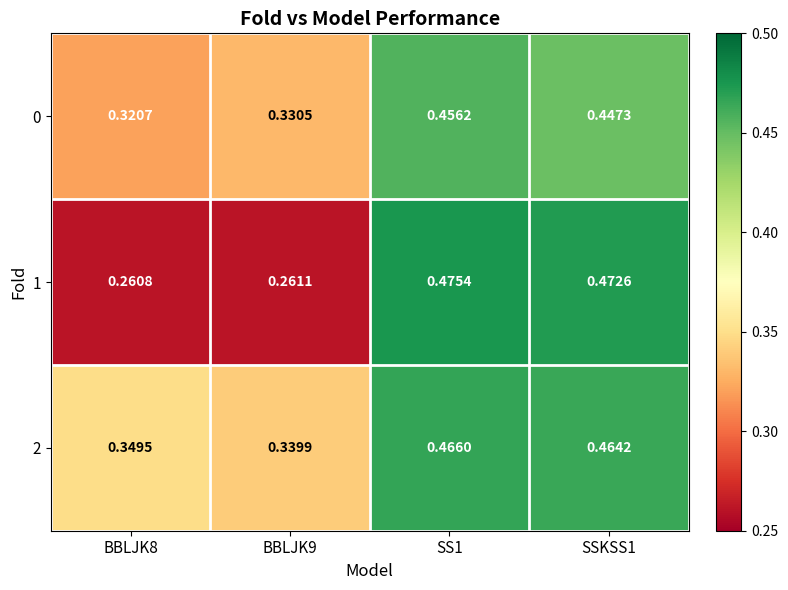

Rank the series at BBLJK8 from lowest to highest value.

1, 0, 2